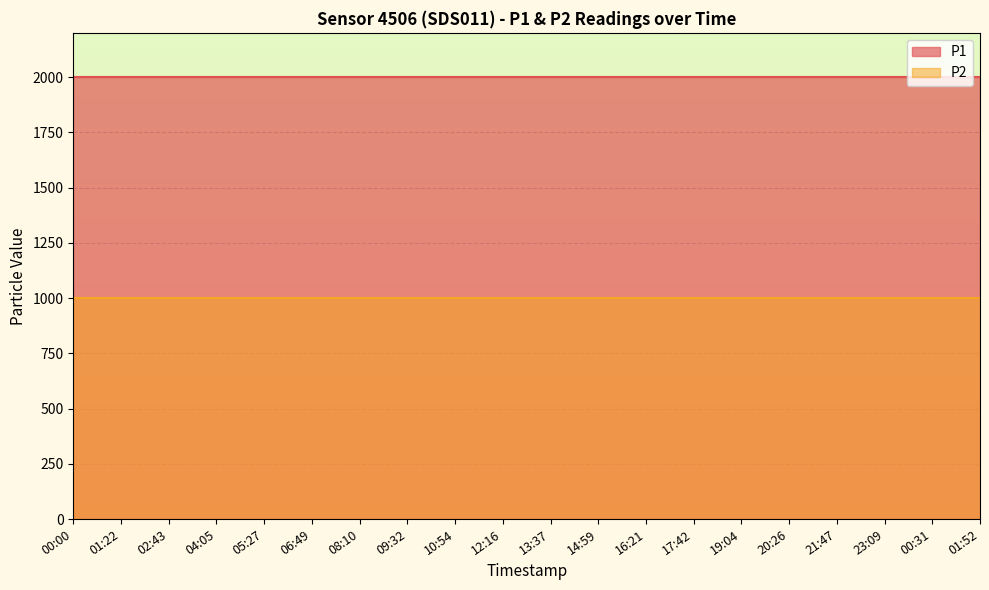

The P1 series shows 1999.9 at 17:42. True or false?

True